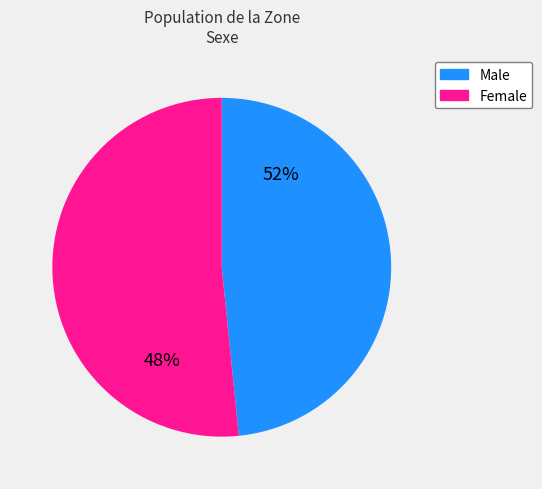

How many slices are in this pie chart?

2